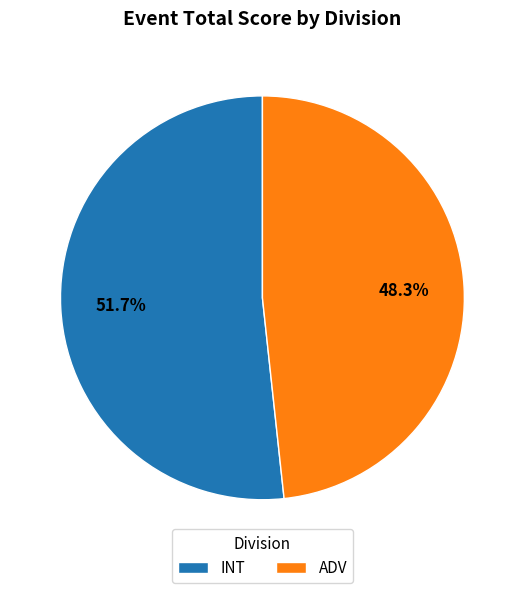

Do INT and ADV together represent more than half of the pie?

Yes